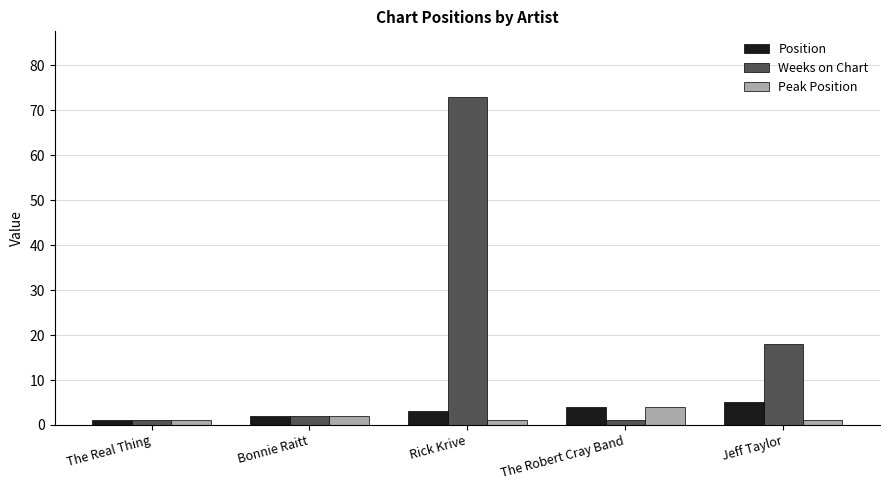

Count the number of categories in the chart.

5